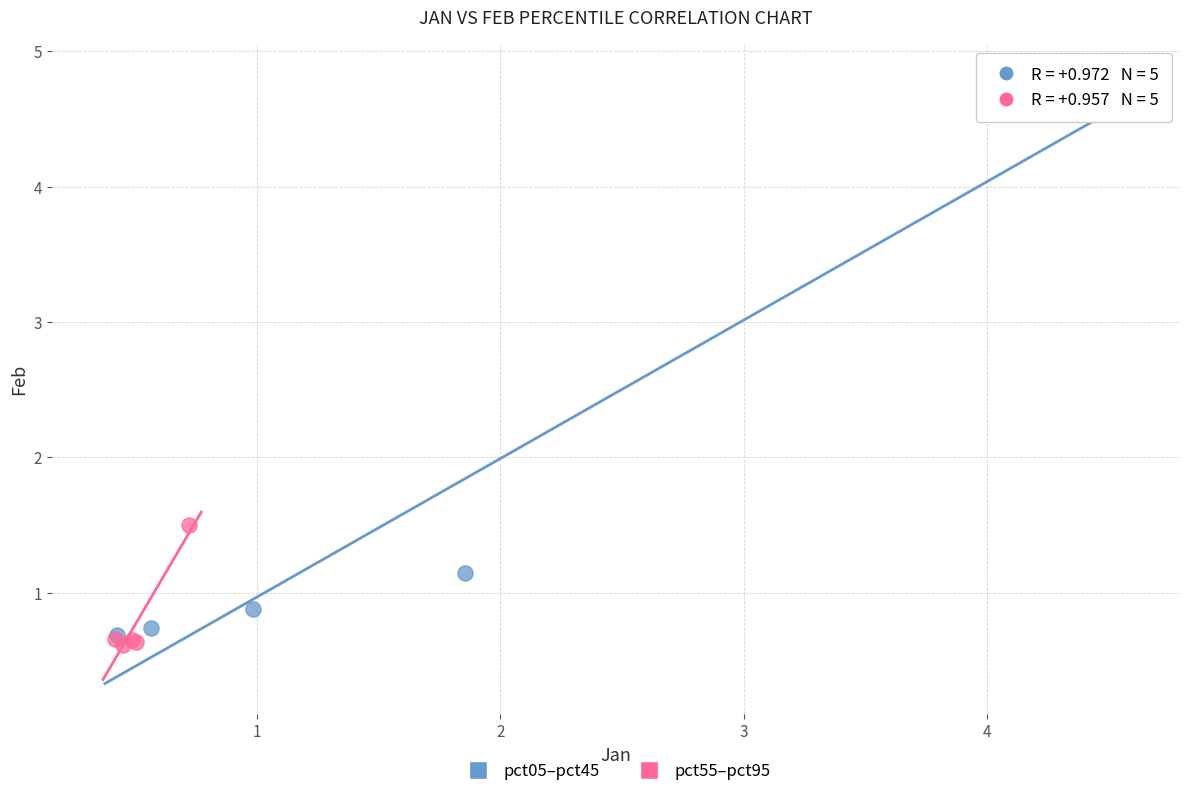

Which series reaches the maximum Y coordinate?

pct05–pct45